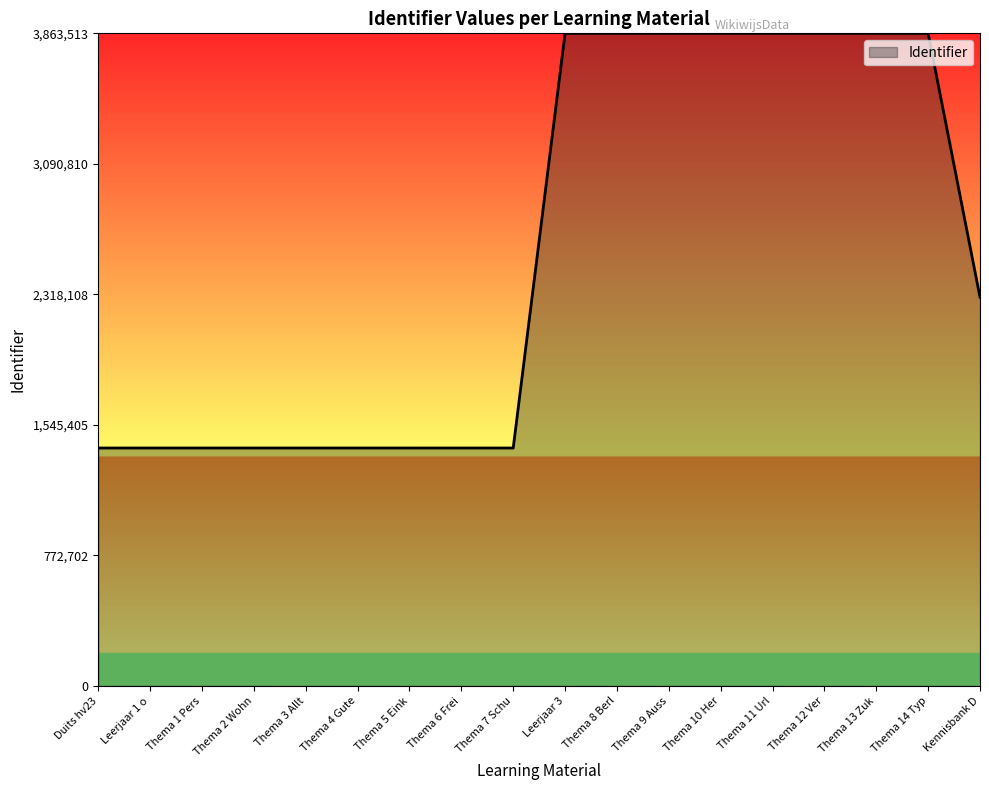

What is the change in value from Leerjaar 1 o to Thema 10 Her?

+2454961.3